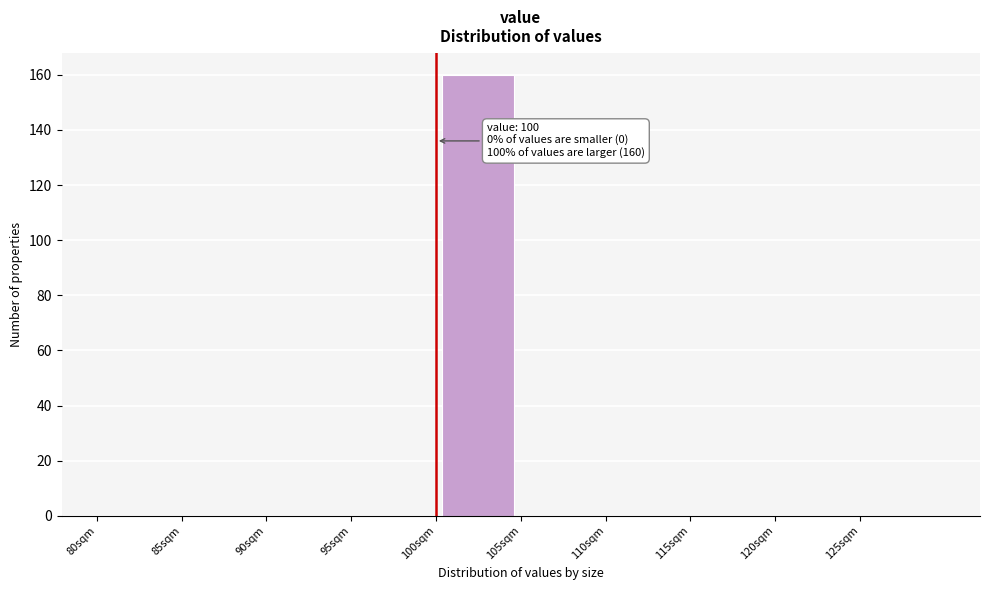

Which range on the x-axis has the tallest bar?

100 to 105